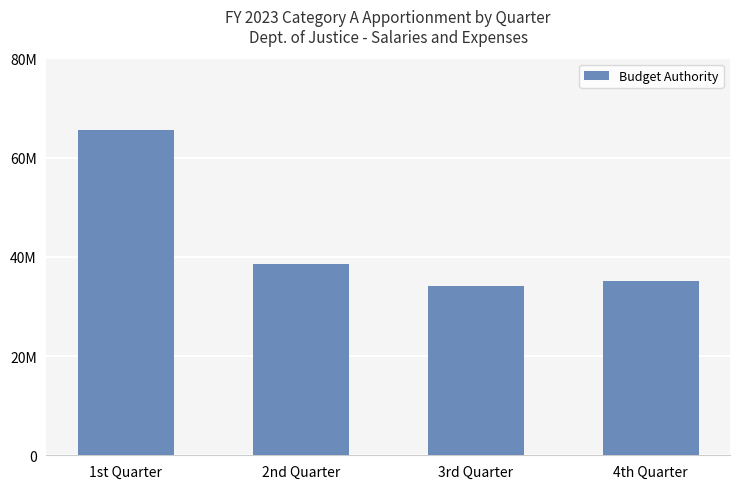

Are the bars horizontal?

No